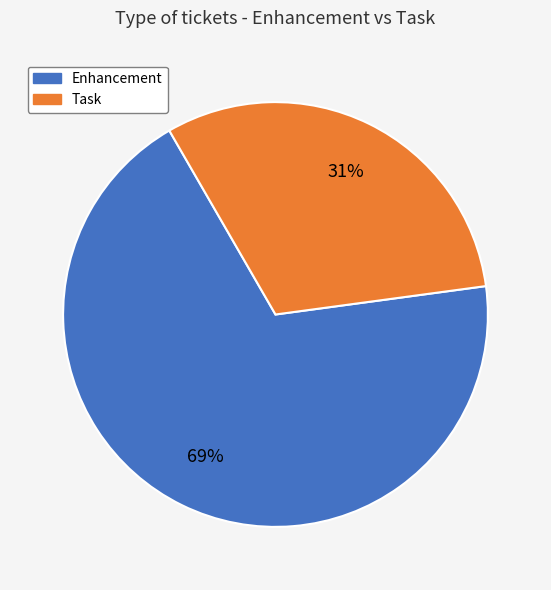

To the nearest percent, what is the combined percentage of Enhancement and Task?

100%